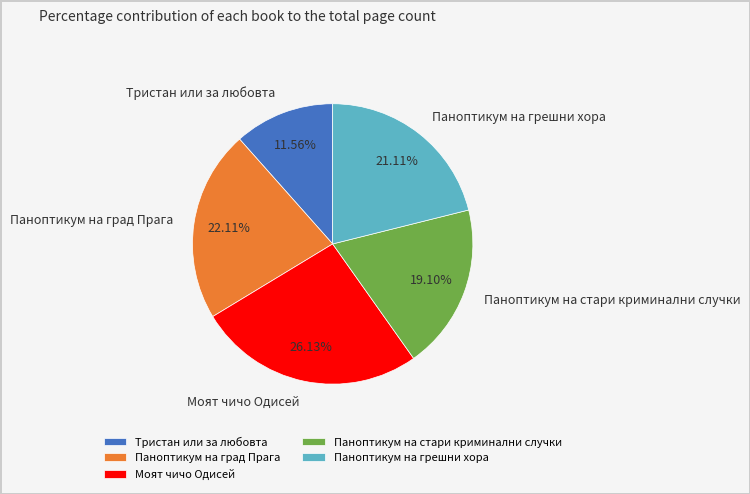

What is the ratio of the value at Паноптикум на град Прага to the value at Паноптикум на грешни хора?

1.0